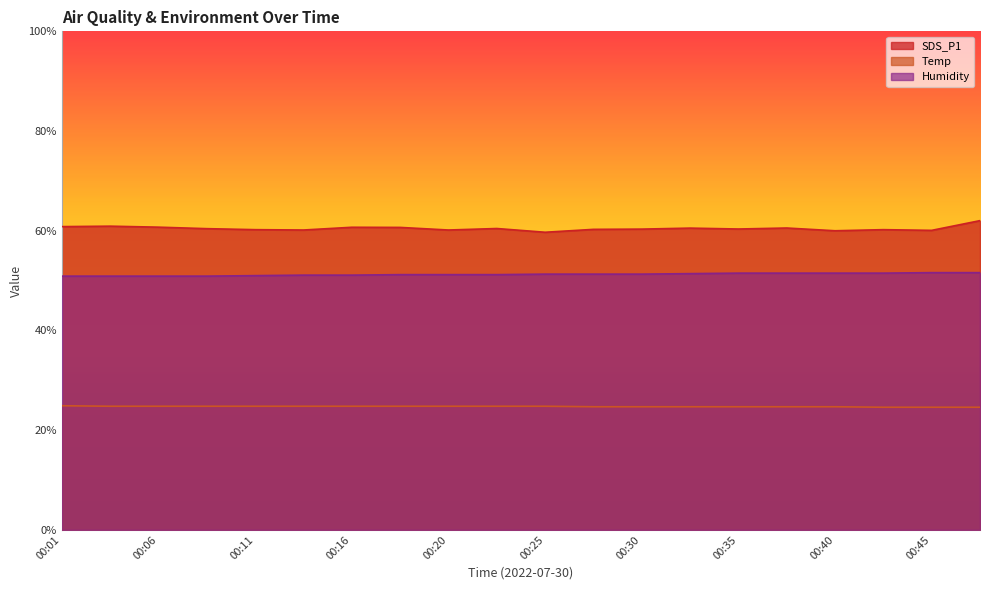

Where is Temp nearest to the value 24?

00:42